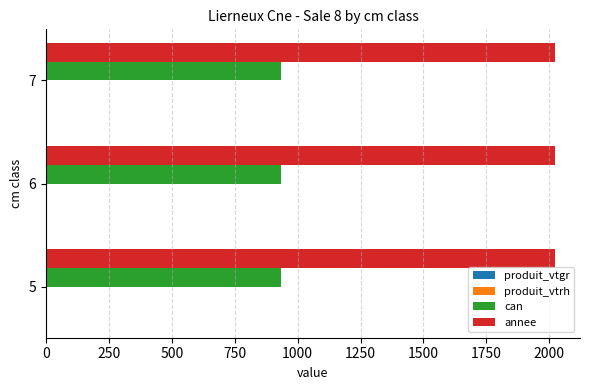

Is the value of can at 6 greater than the value of annee at 7?

No